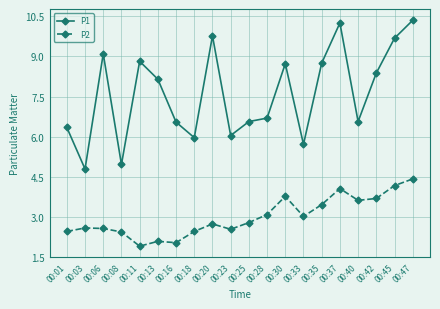

True or false: P2 has more than 1 points higher than both neighbors.

True